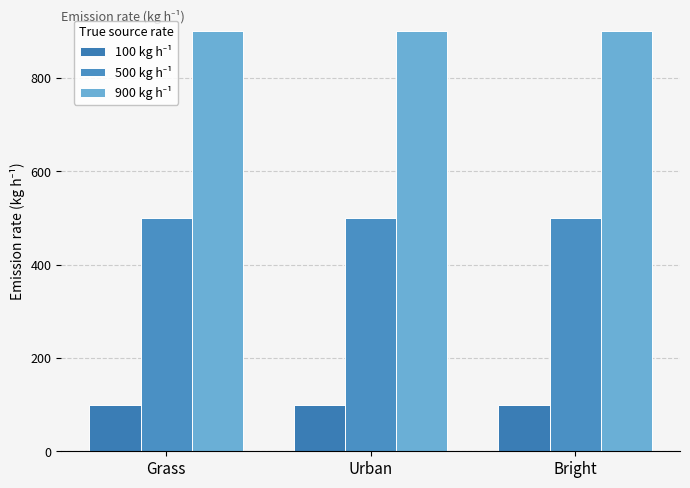

List the series in order of their peak value, highest first.

900 kg h⁻¹, 500 kg h⁻¹, 100 kg h⁻¹